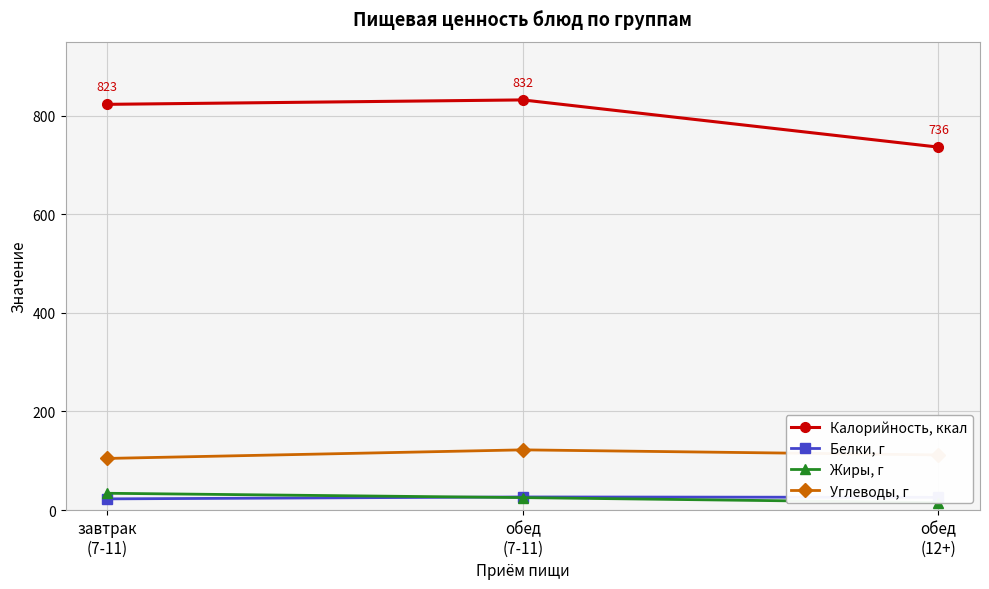

What is the difference between the maximum and minimum values in the Белки, г series?

3.9